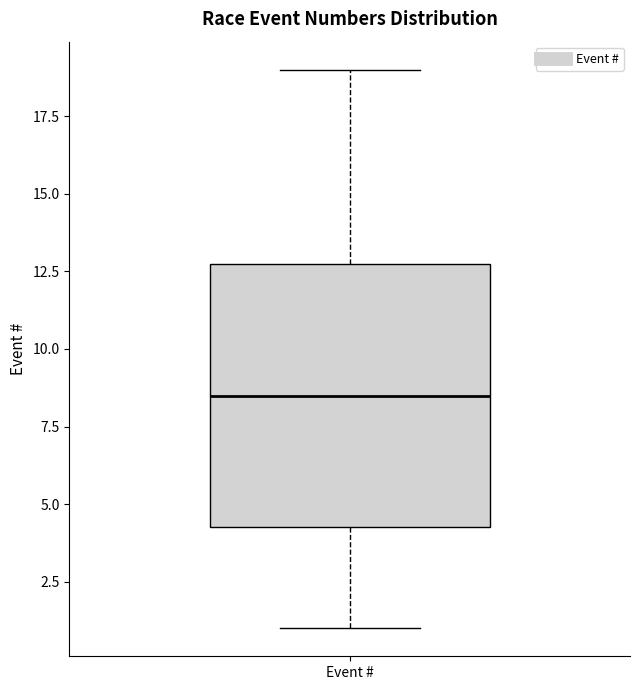

Transcribe this box plot: give where the median line is, the range the box spans, and where the two whiskers end, as read against the y-axis. The values are not printed on the chart, so give them approximately, as read against the axis.

median 8.5, box 4.5 to 13.0, whiskers 1.0 to 19.0